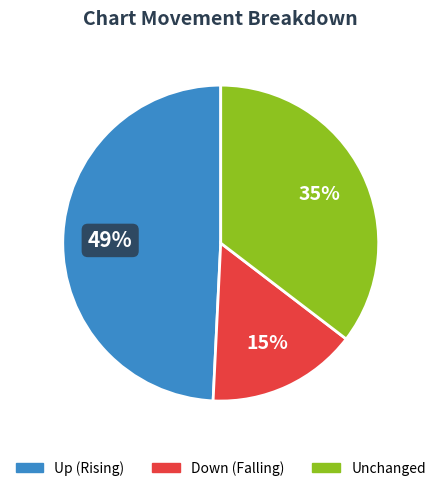

What percentage is the Down (Falling) slice, to the nearest percent?

15%